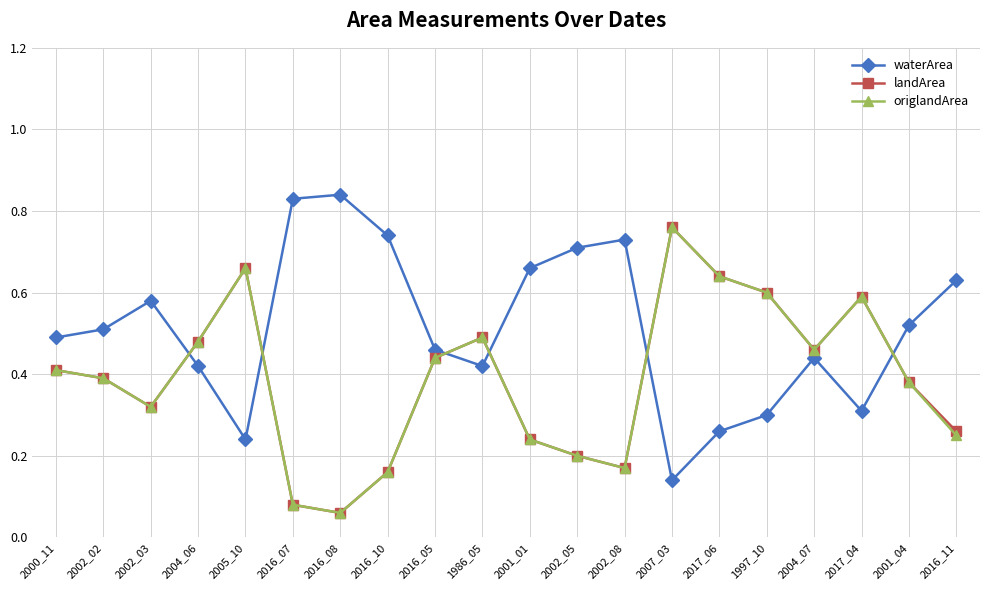

Does the chart have visible grid lines?

Yes